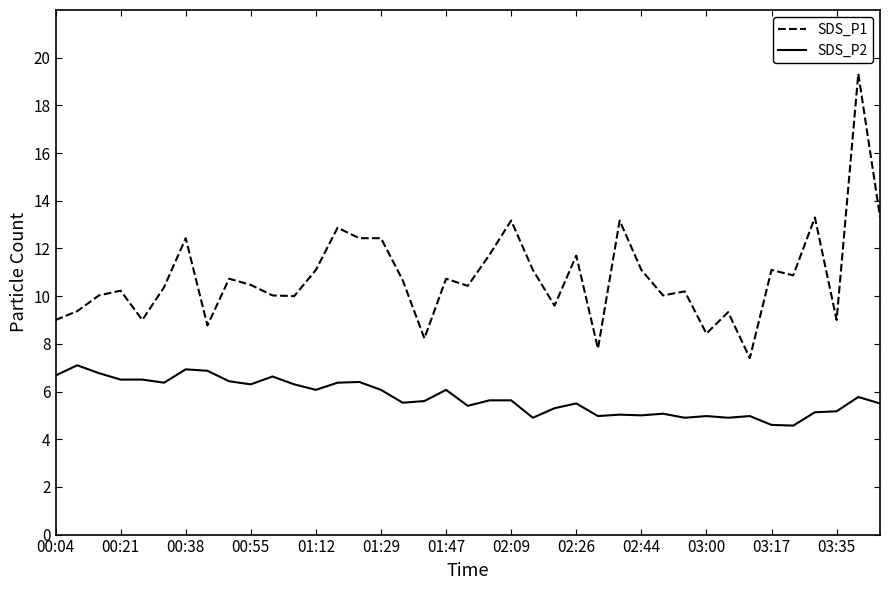

Which series has the largest total across all categories?

SDS_P1